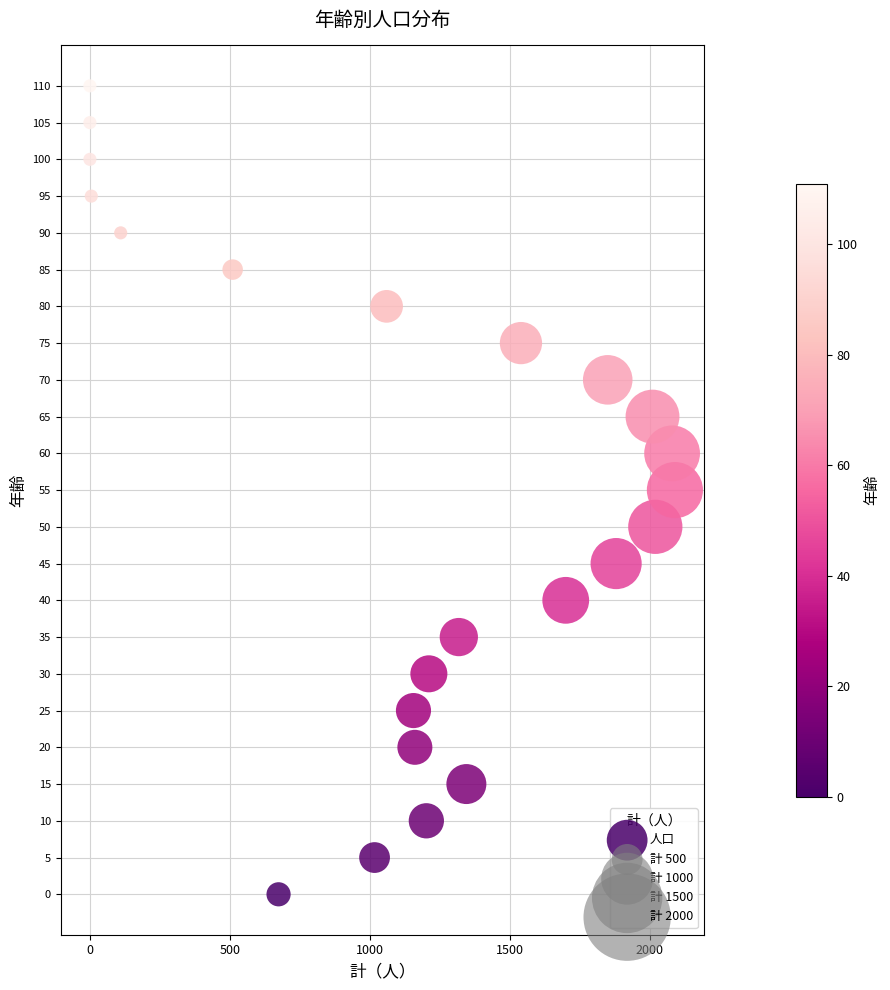

What is the range of Y values (max minus min)?

110